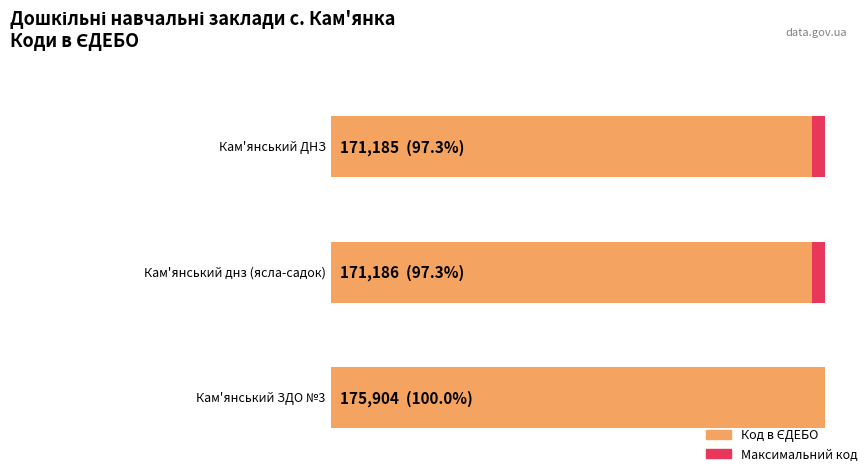

Reading left to right, extract all data points from this chart.

171185	171186	175904